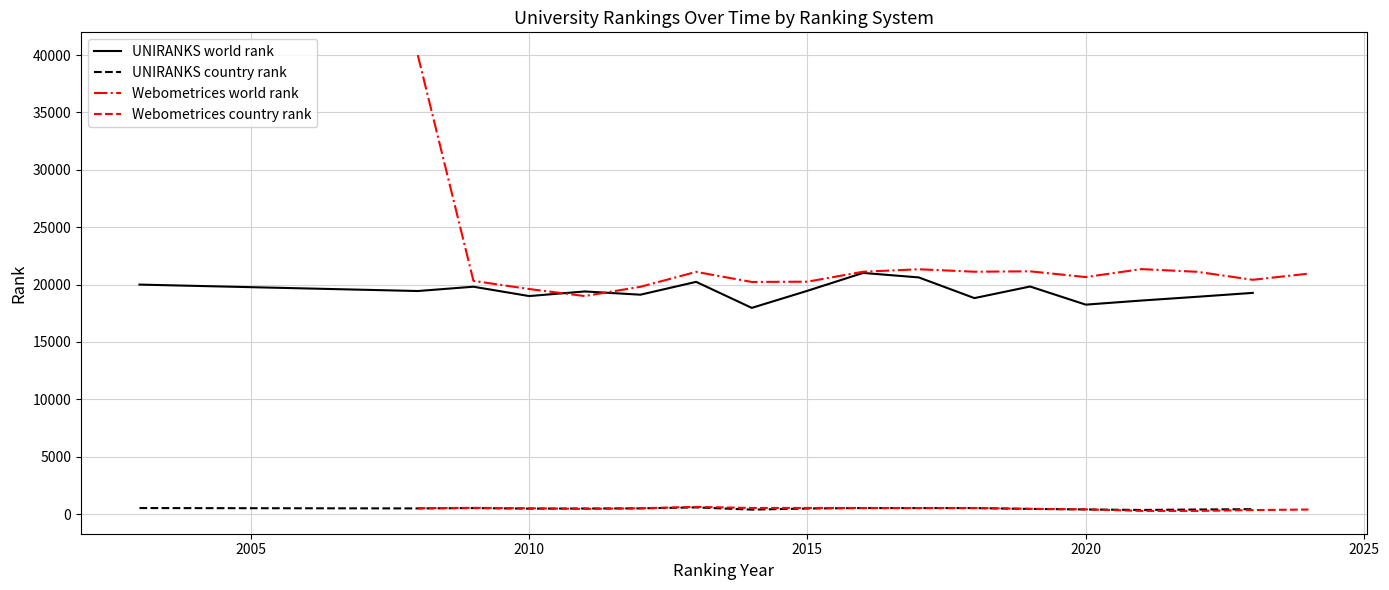

True or false: UNIRANKS world rank and UNIRANKS country rank intersect in this chart.

False